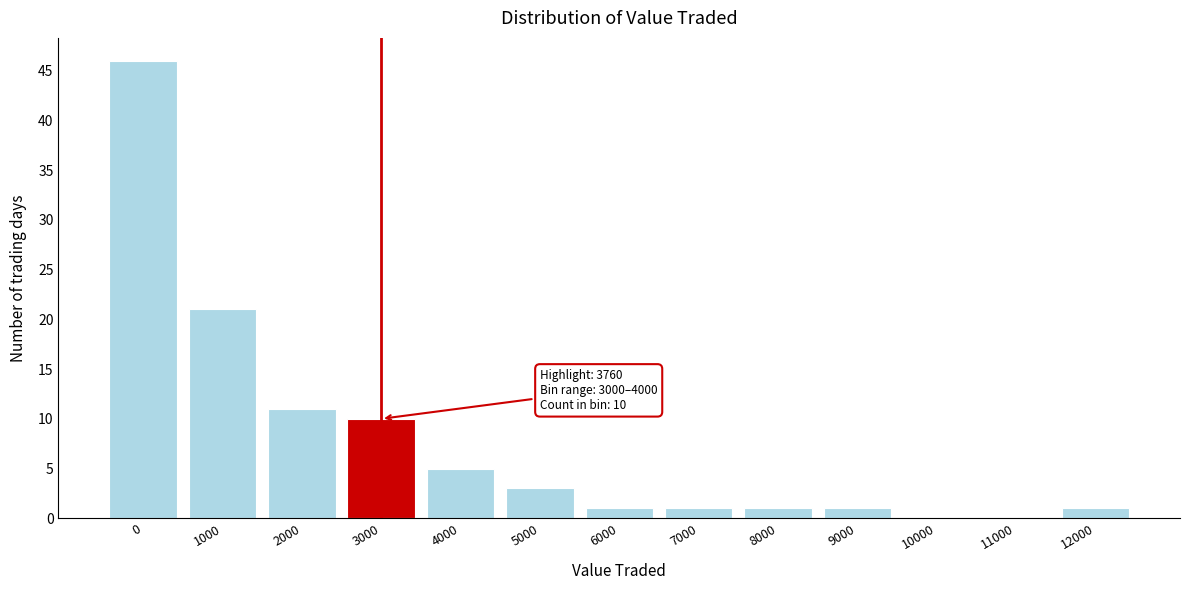

Reading left to right, transcribe all the data shown in this chart.

0=46	1000=21	2000=11	3000=10	4000=5	5000=3	6000=1	7000=1	8000=1	9000=1	10000=0	11000=0	12000=1